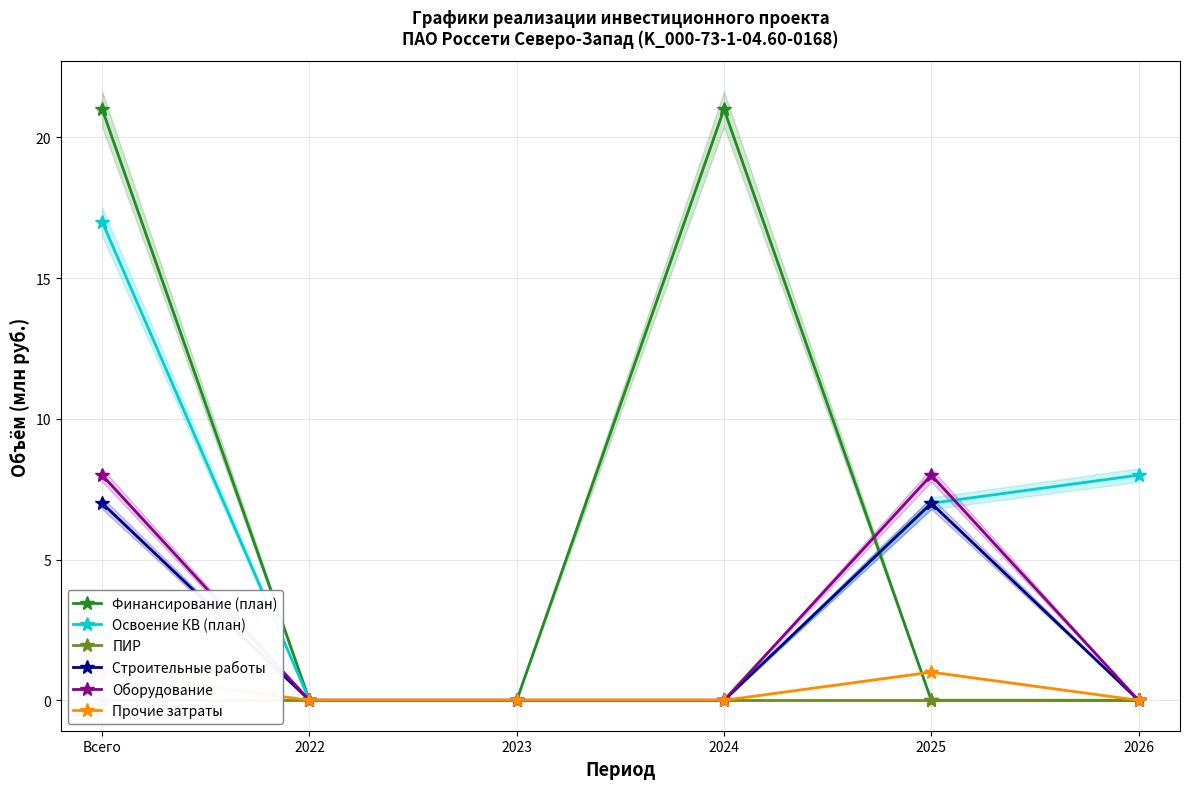

True or false: Оборудование and ПИР cross at least once.

False